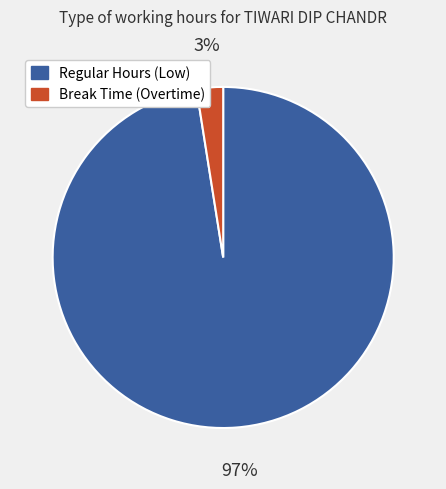

How many slices are in this pie chart?

2